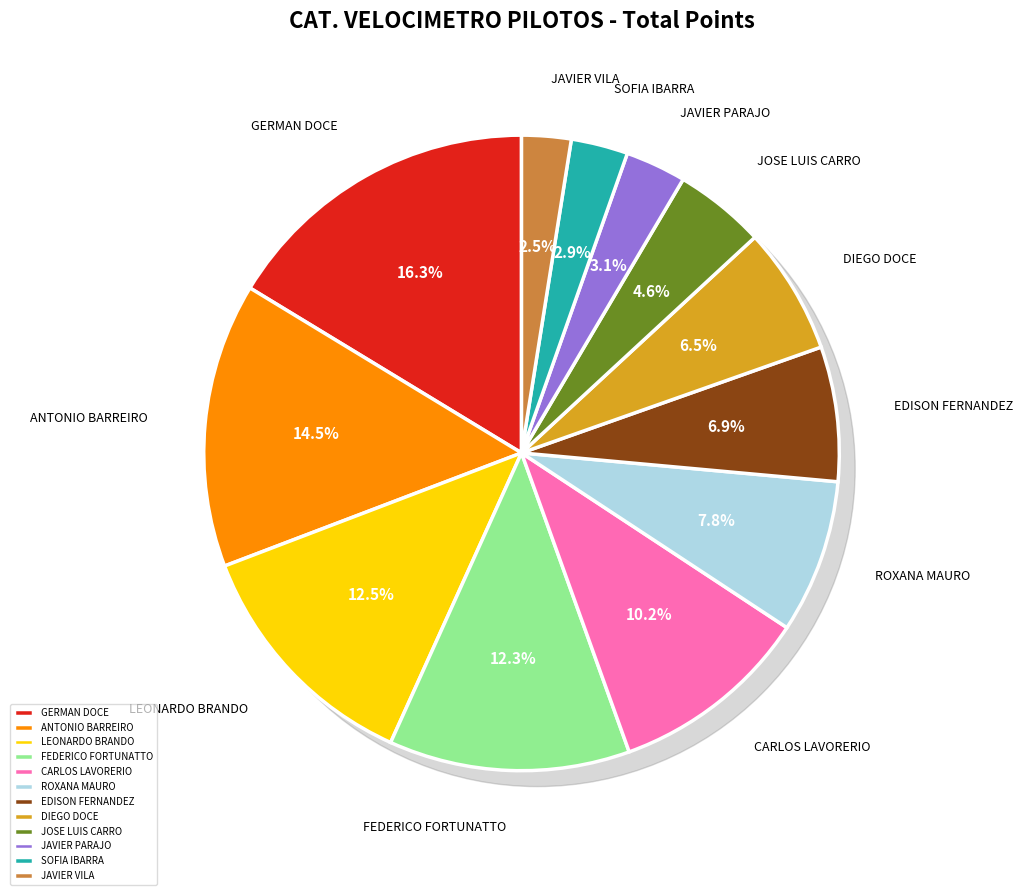

How many slices are in this pie chart?

12